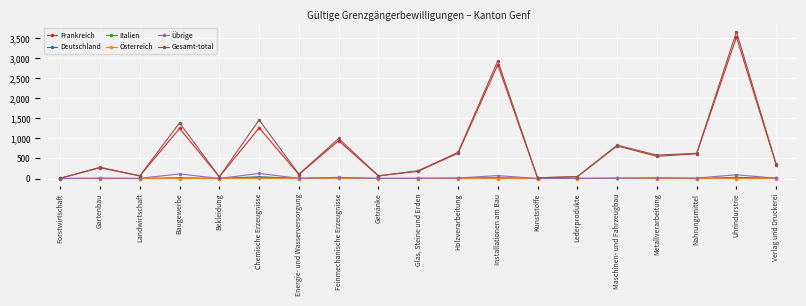

Where is the first local minimum for Frankreich?

Landwirtschaft